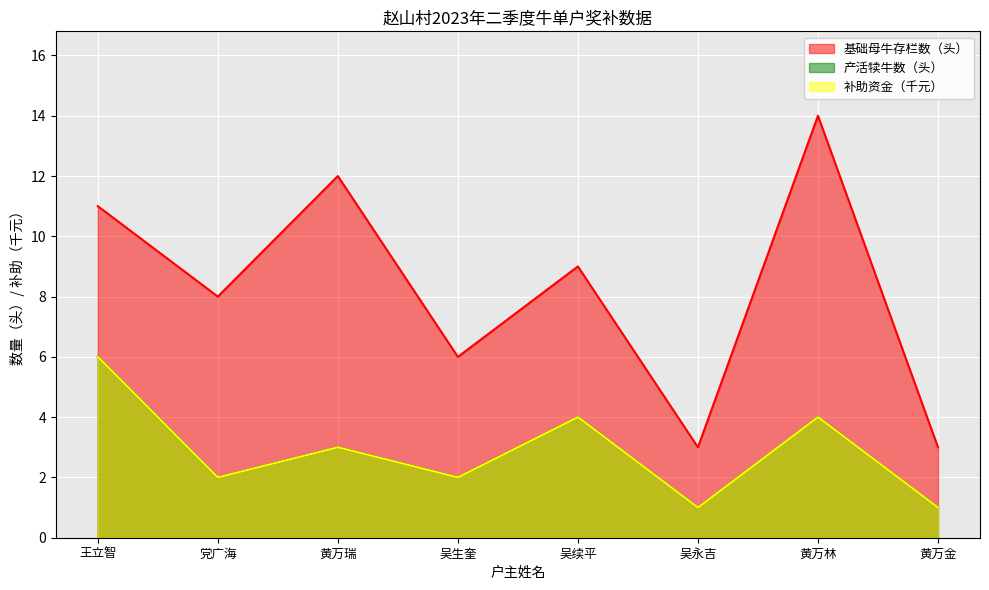

True or false: 产活犊牛数（头） and 补助资金（千元） cross at least once.

False